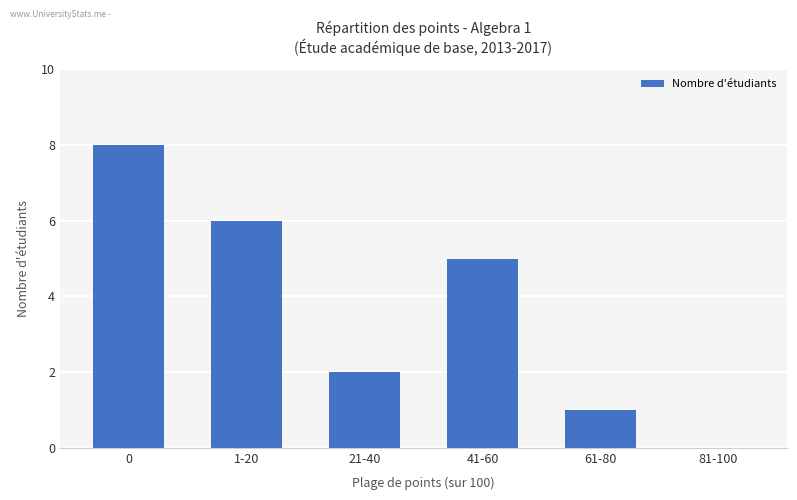

The value at 21-40 is 3. True or false?

False